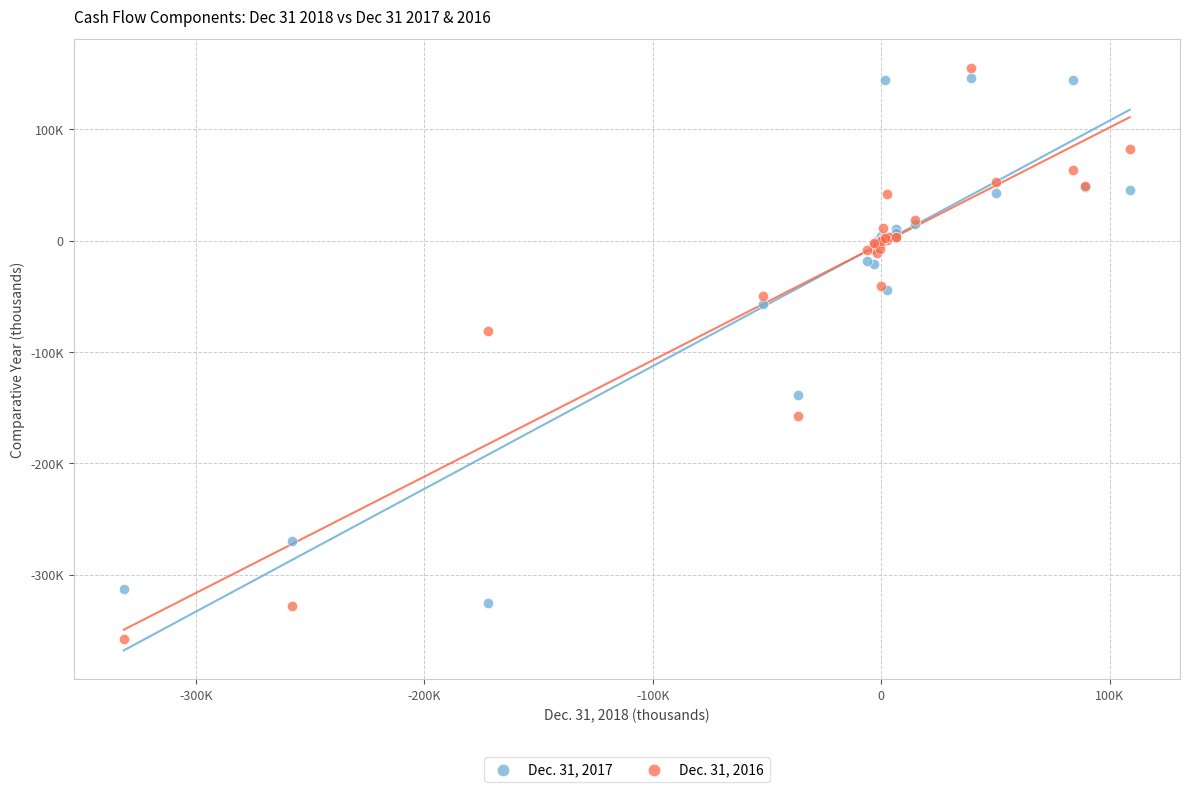

Which series has the widest spread of Y values?

Dec. 31, 2016